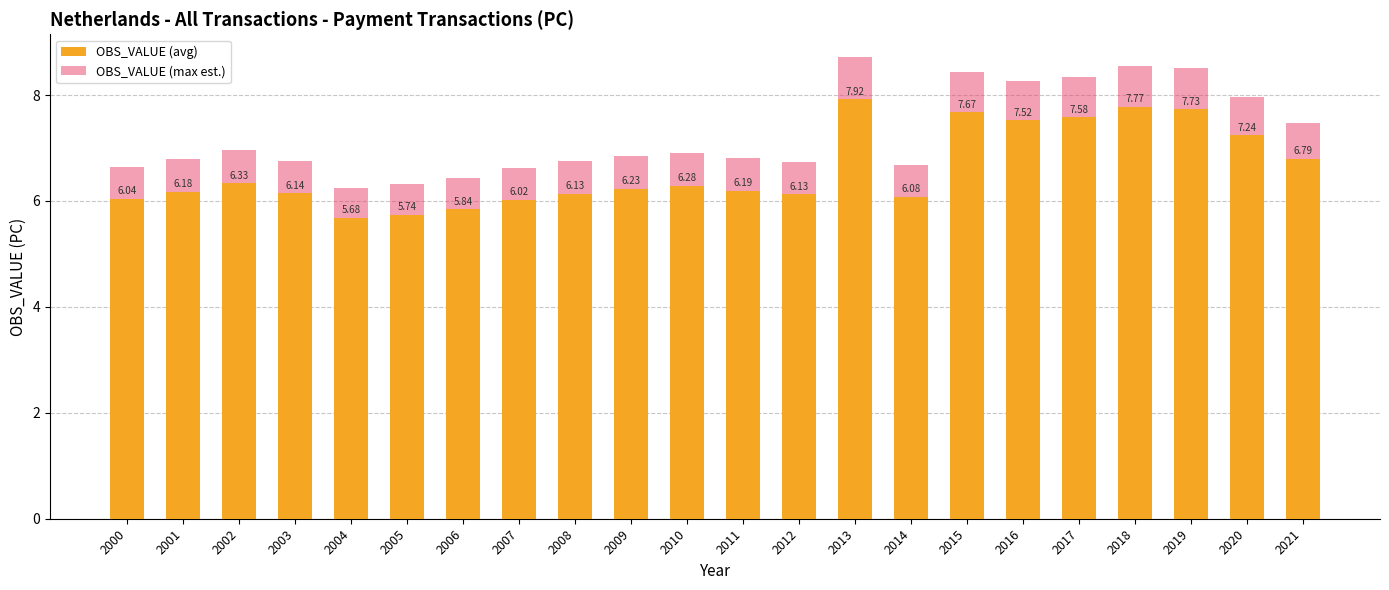

What is the maximum value shown in the chart?

8.7